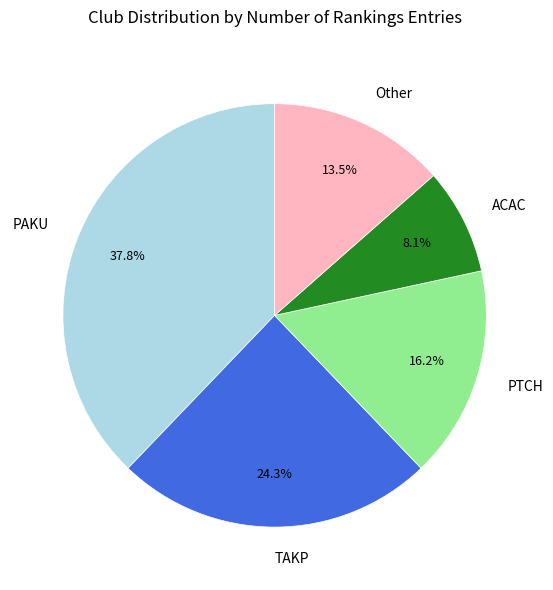

What is the smallest slice in the pie chart?

ACAC